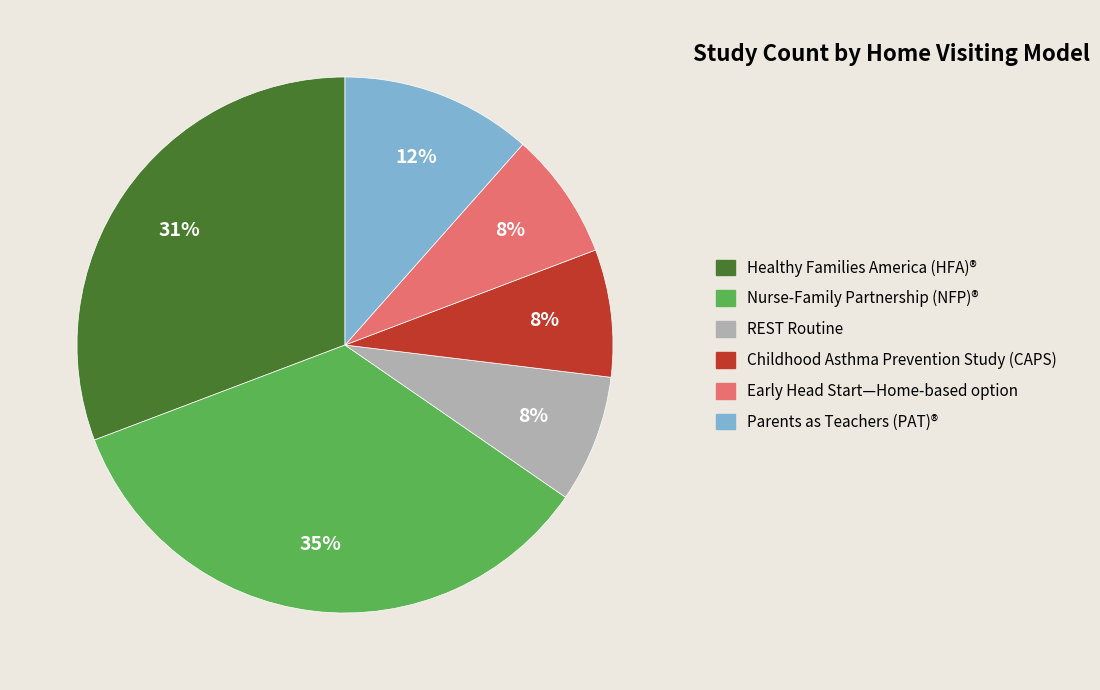

To the nearest percent, what is the combined percentage of Childhood Asthma Prevention Study (CAPS) and Healthy Families America (HFA)®?

38%